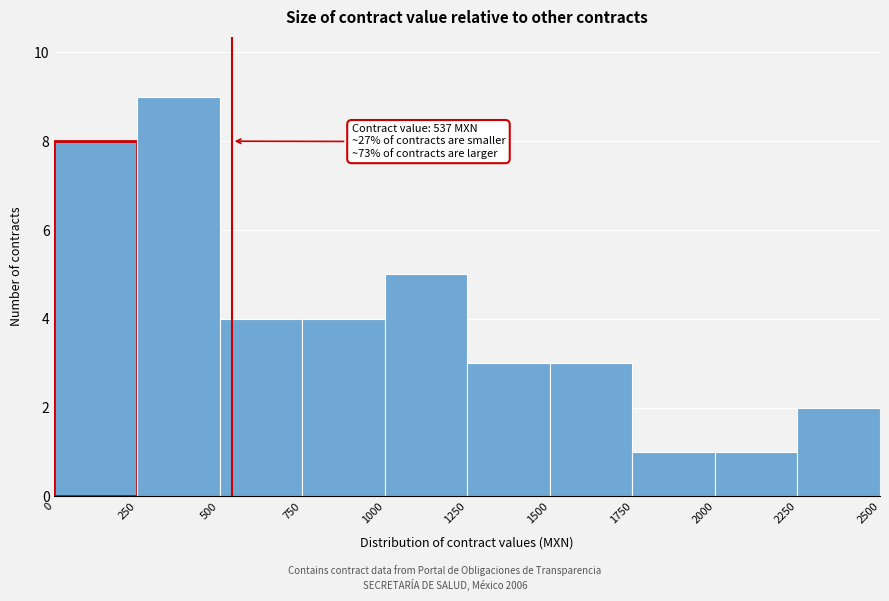

Over which range of the x-axis is the bar tallest?

250 to 500